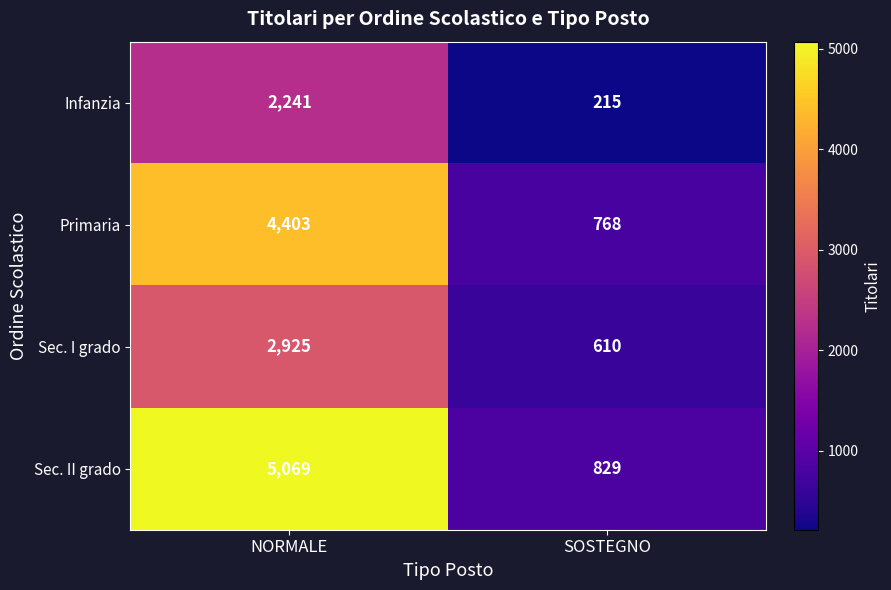

Which category has the lowest value across all series?

SOSTEGNO